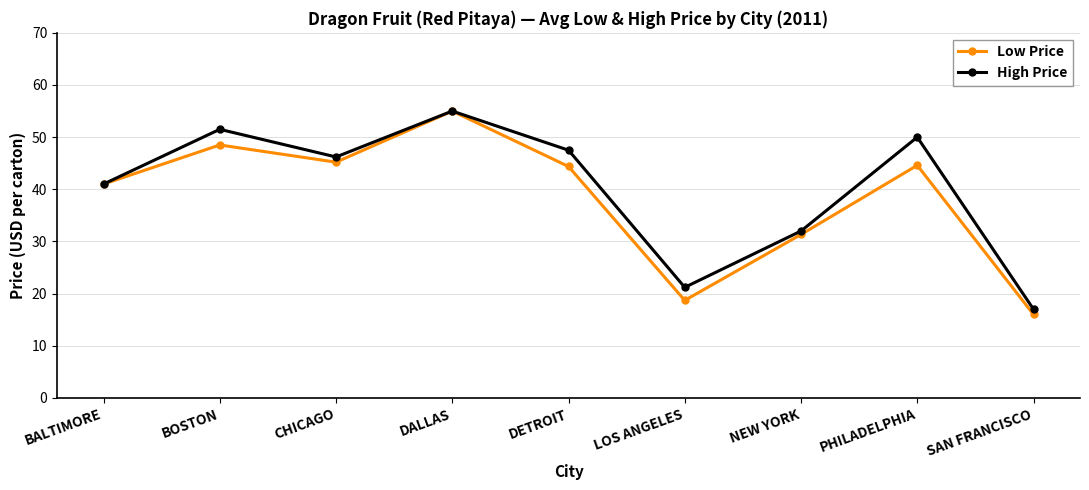

At which category is the sum across all series the highest?

DALLAS